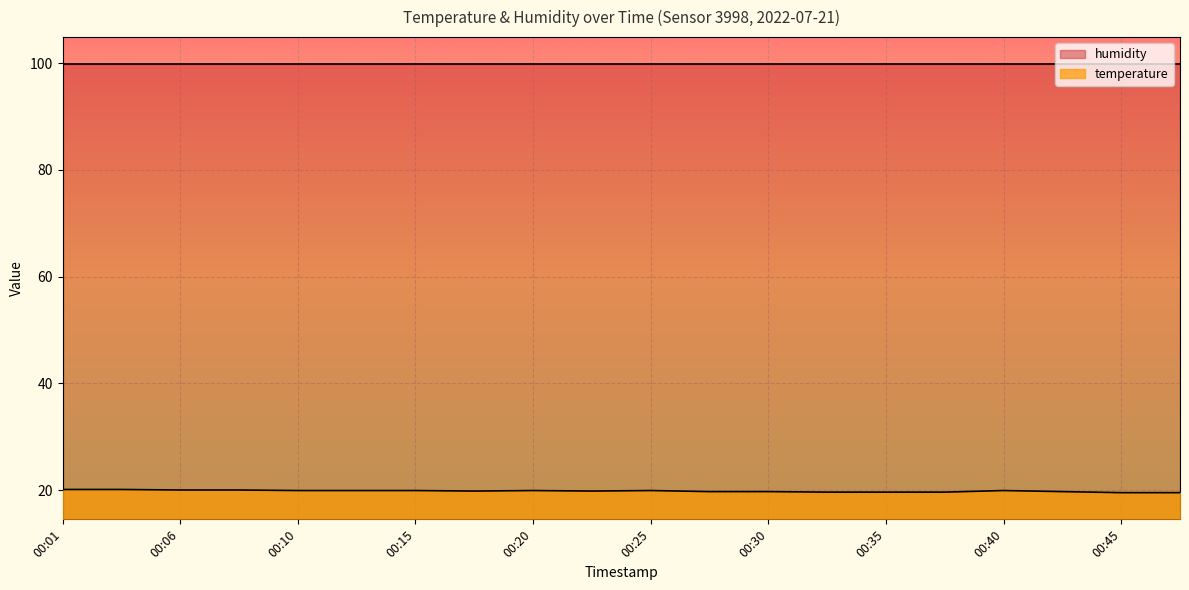

Reading right to left, list all the values displayed in this chart.

00:47=19.5	00:45=19.5	00:42=19.7	00:40=19.9	00:37=19.6	00:35=19.6	00:33=19.6	00:30=19.7	00:28=19.7	00:25=19.9	00:23=19.8	00:20=19.9	00:18=19.8	00:15=19.9	00:13=19.9	00:10=19.9	00:08=20.0	00:06=20.0	00:03=20.1	00:01=20.1